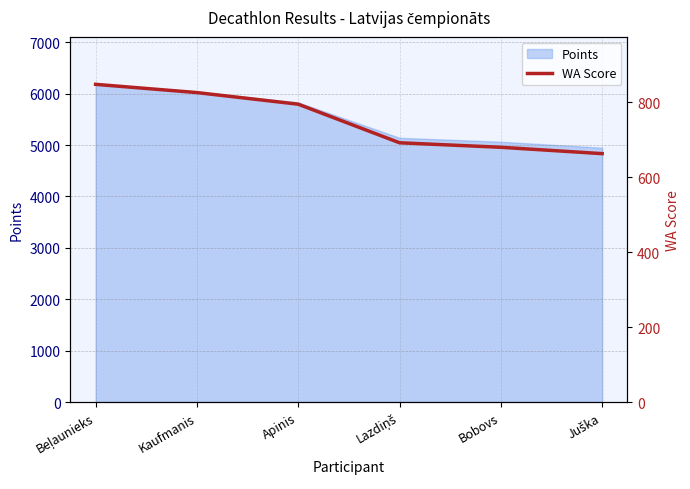

List the labels in order of value, smallest first.

Juška, Bobovs, Lazdiņš, Apinis, Kaufmanis, Beļaunieks